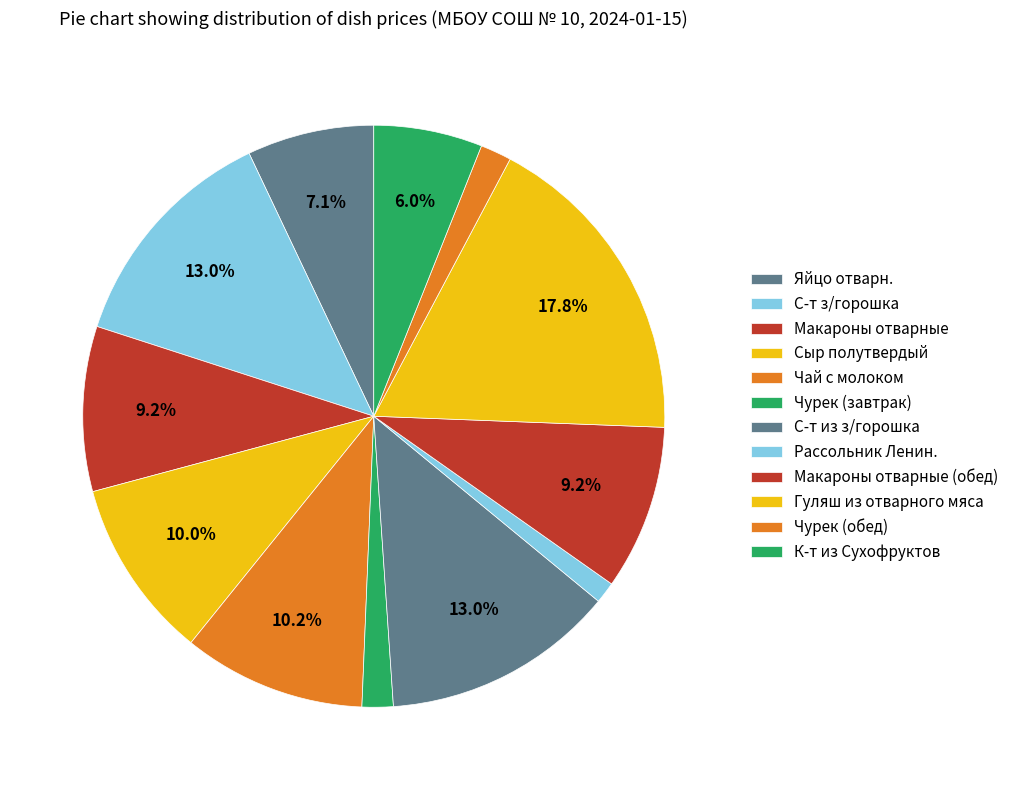

Count the number of slices in the pie.

12